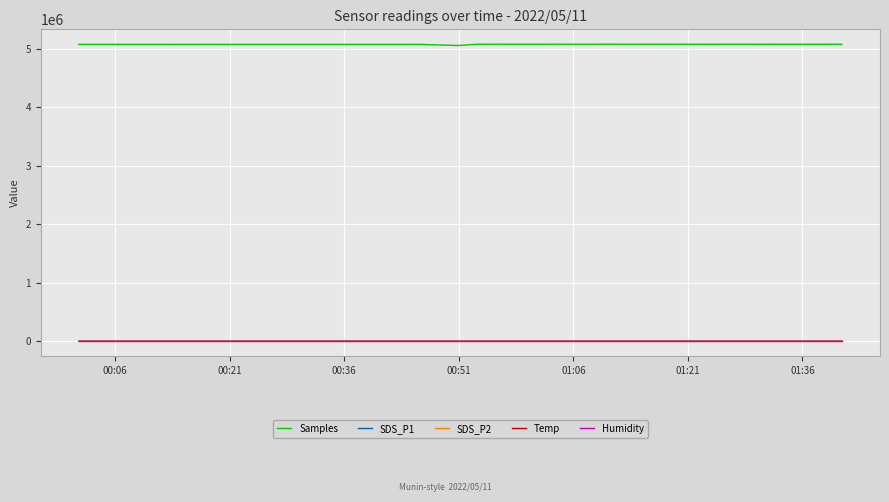

True or false: SDS_P1 and Samples cross at least once.

False